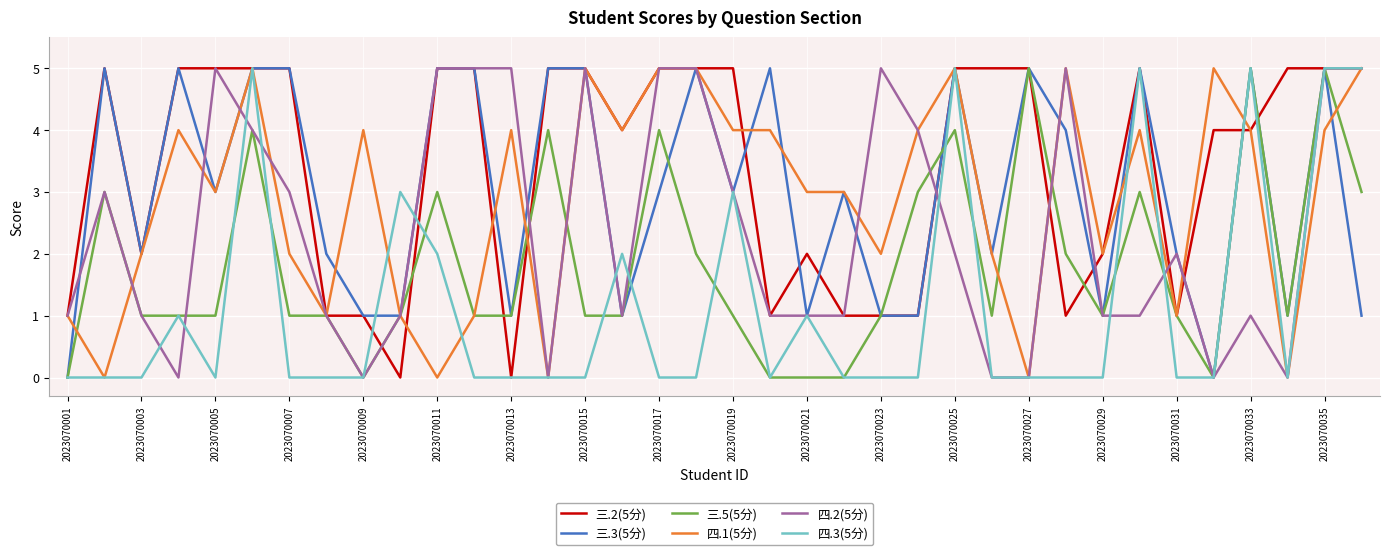

Which series has the largest total across all categories?

三.2(5分)